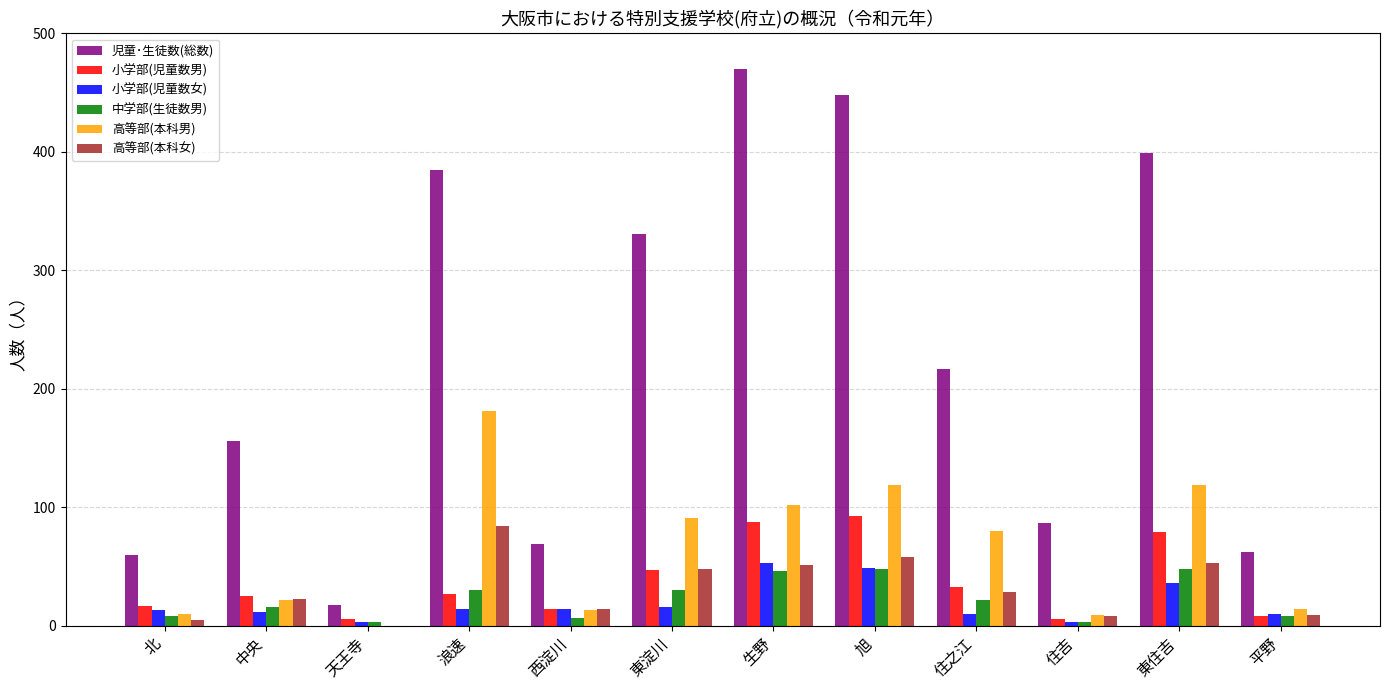

What is the spread (max minus min) of values at 平野?

54